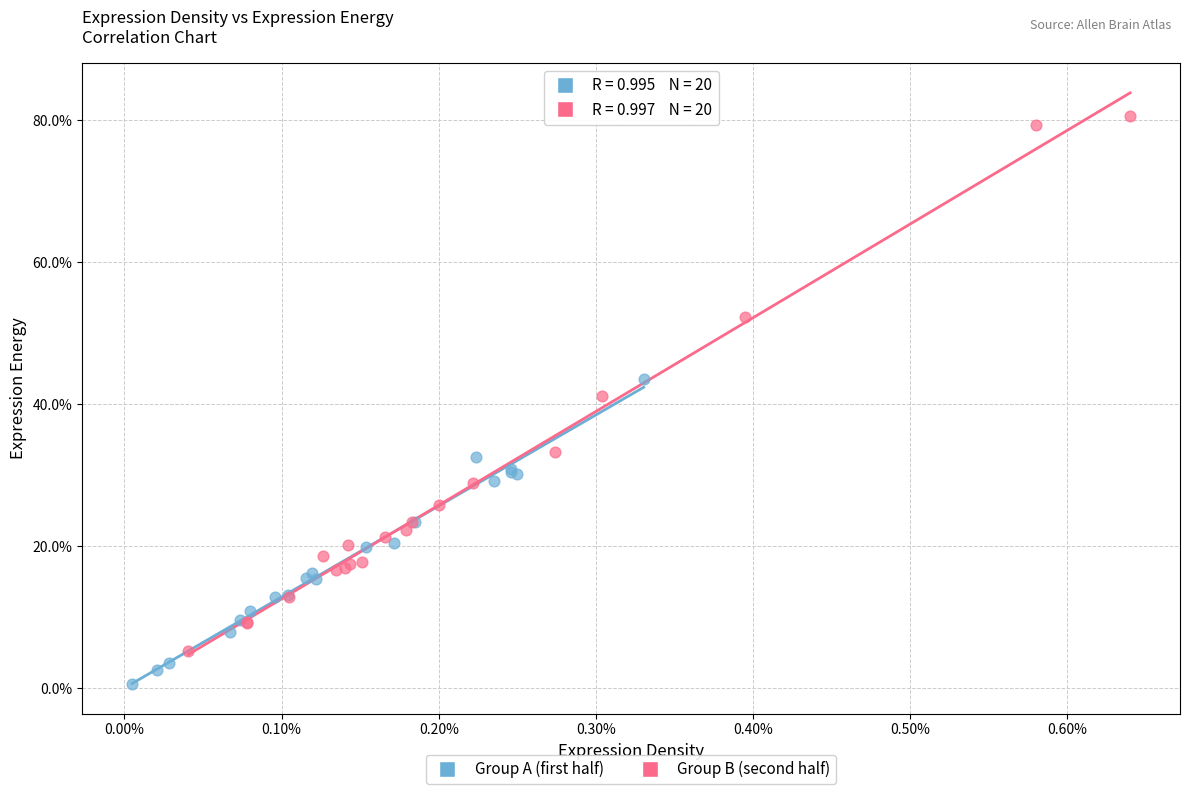

Which series has the widest spread of Y values?

Group B (second half)